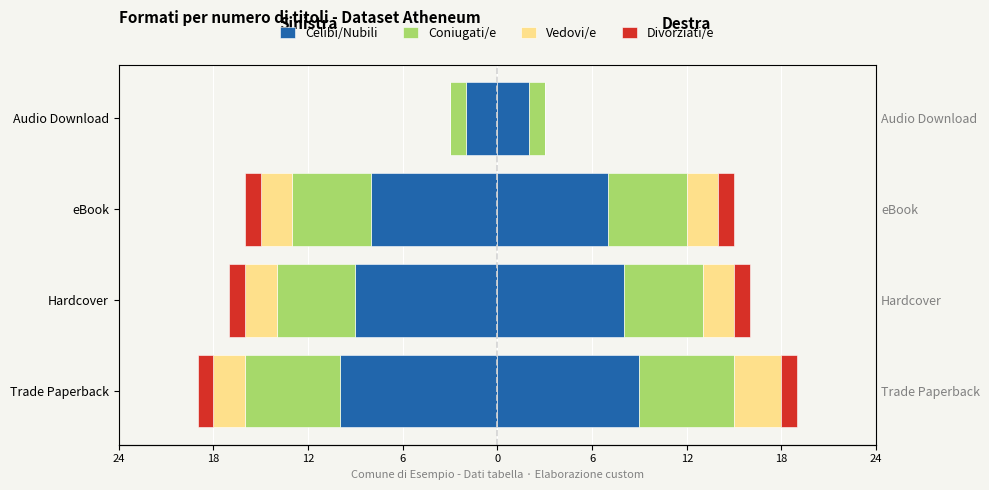

What is the difference between the Celibi/Nubili values at 6 and 12?

6